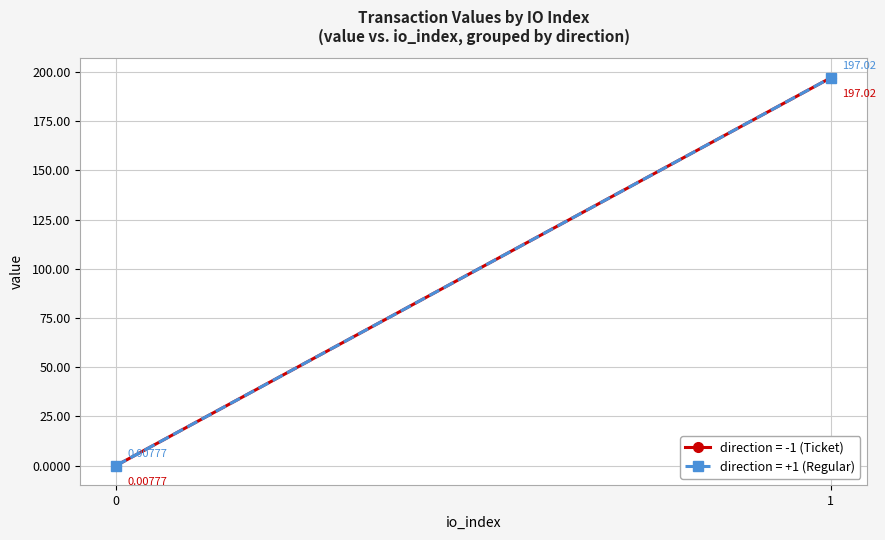

How many data points in value (direction=+1) are less than 197?

1